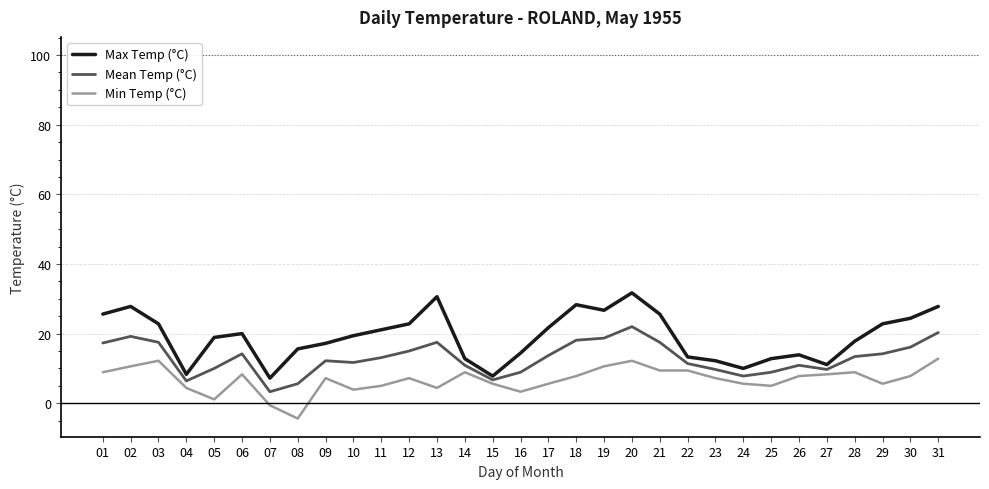

List the series in order of their overall mean, highest first.

Max Temp (°C), Mean Temp (°C), Min Temp (°C)